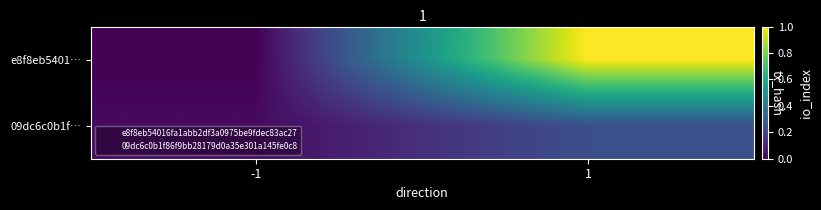

Rank the series by their average value, from highest to lowest.

e8f8eb5401…, 09dc6c0b1f…